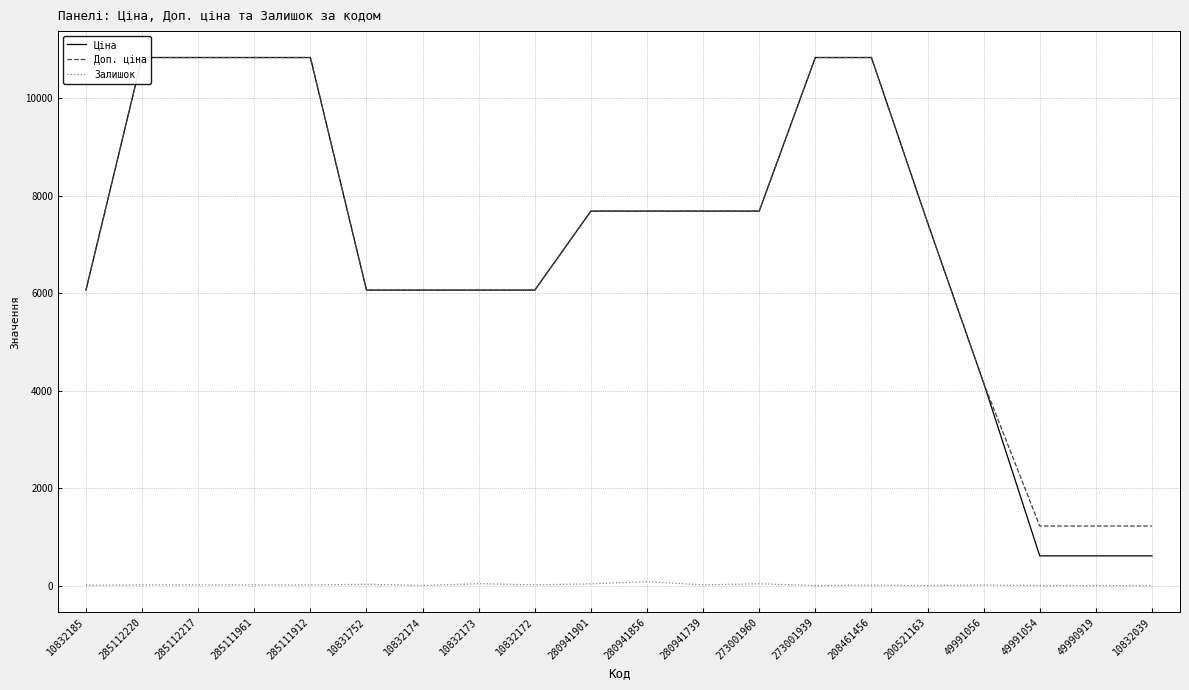

What is the label of the 12th point from the left?

280941739